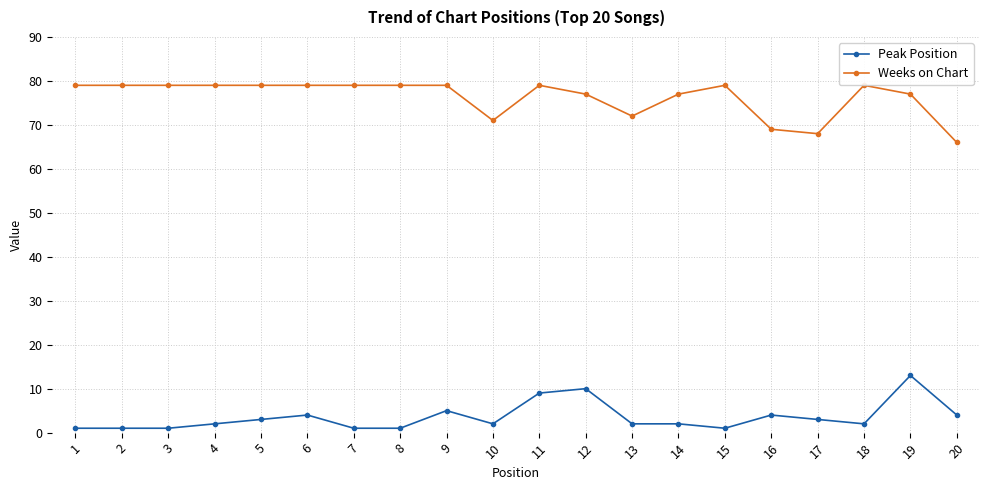

What are all the series names shown in the legend?

Peak Position, Weeks on Chart